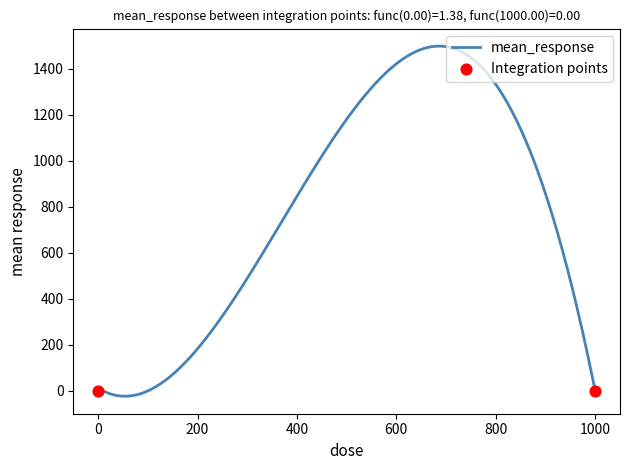

What is the greatest value displayed?

1497.3